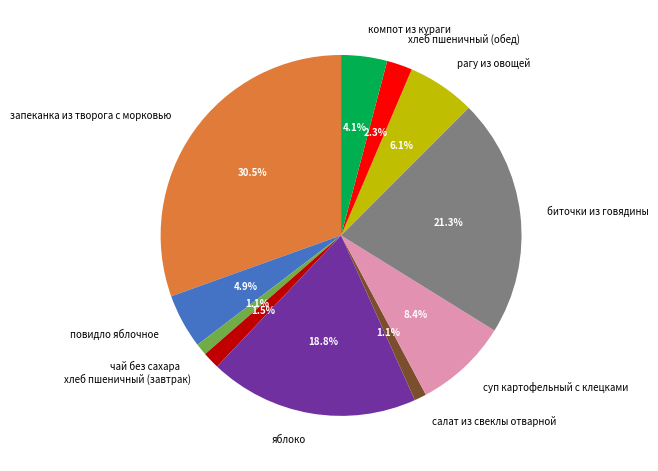

To the nearest percent, what is the average slice percentage?

9%